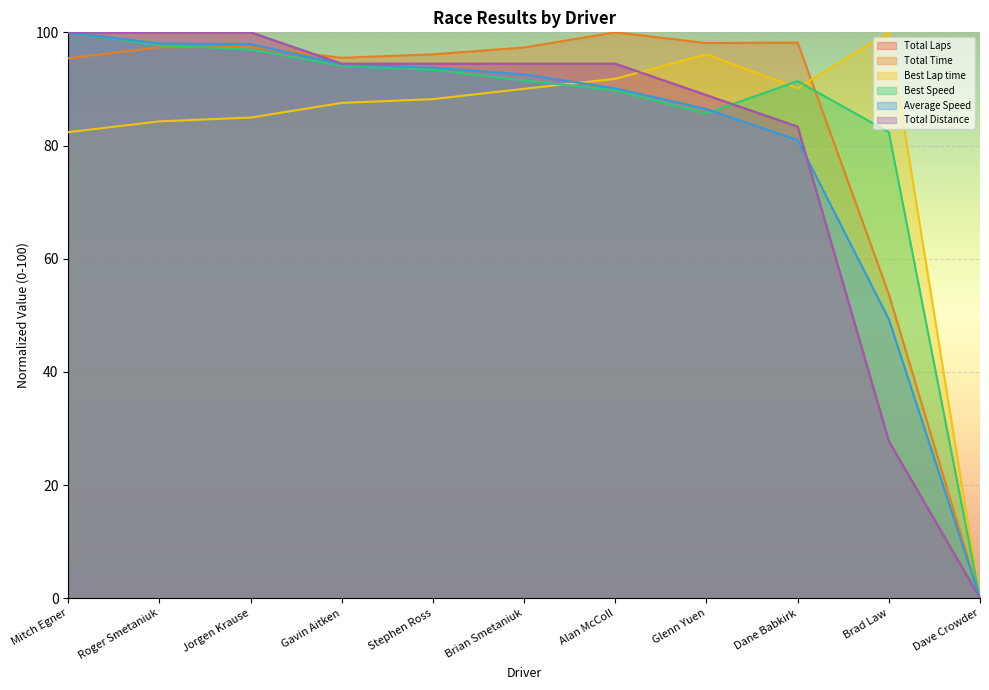

What is the spread (max minus min) of values at Stephen Ross?

7.9